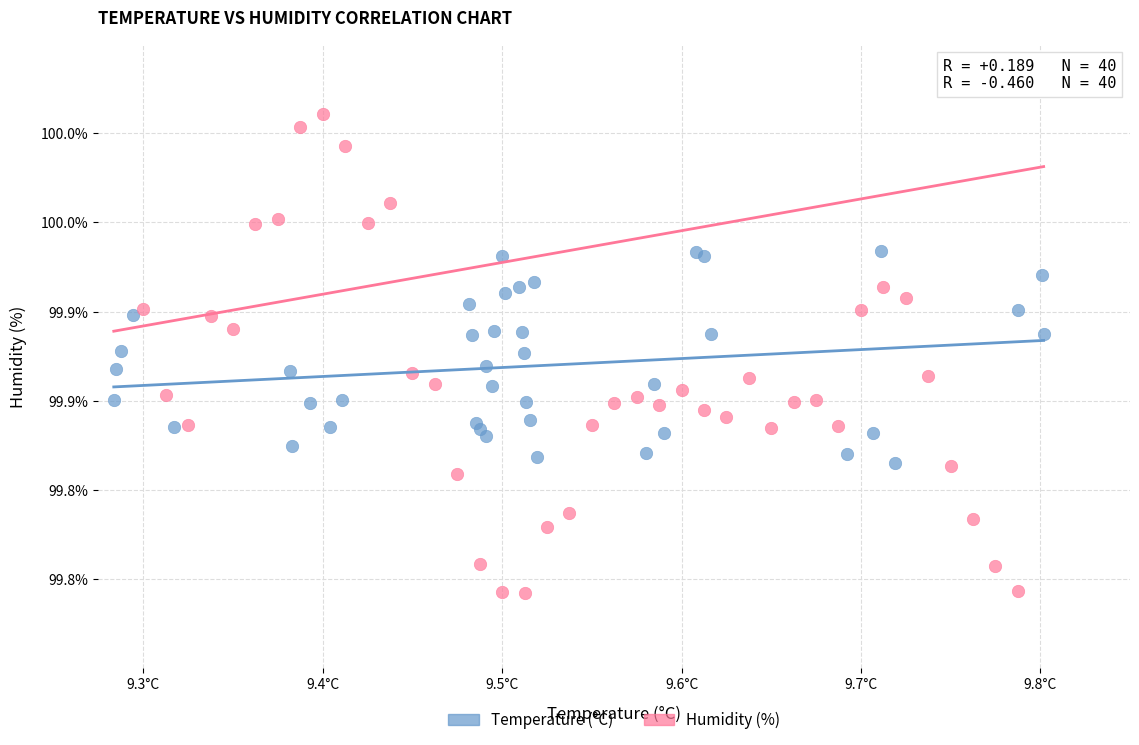

Which series reaches the maximum Y coordinate?

Humidity (%)